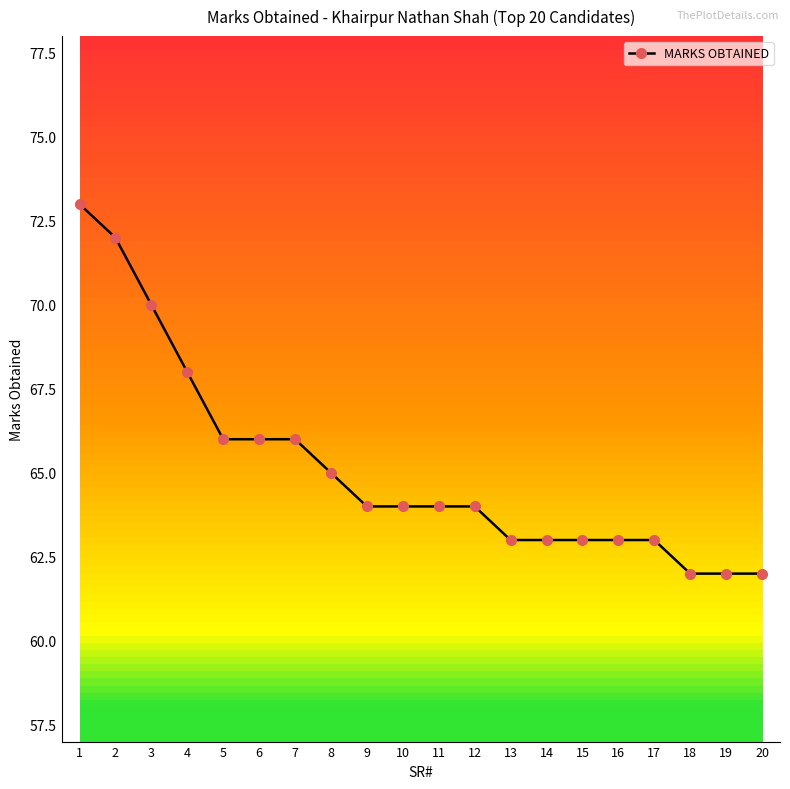

What value does the data have at 12?

64